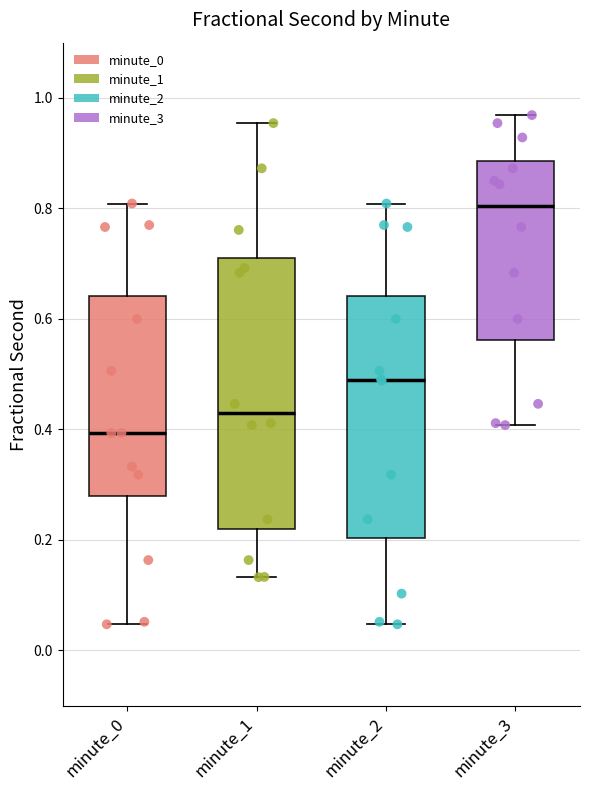

Reading left to right, transcribe this box plot: for each box, give where its median line is, the range the box spans, and where its two whiskers end, as read against the y-axis. The values are not printed on the chart, so give them approximately, as read against the axis.

minute_0: median 0.40, box 0.28 to 0.64, whiskers 0.04 to 0.80
minute_1: median 0.42, box 0.22 to 0.70, whiskers 0.14 to 0.96
minute_2: median 0.48, box 0.20 to 0.64, whiskers 0.04 to 0.80
minute_3: median 0.80, box 0.56 to 0.88, whiskers 0.40 to 0.96